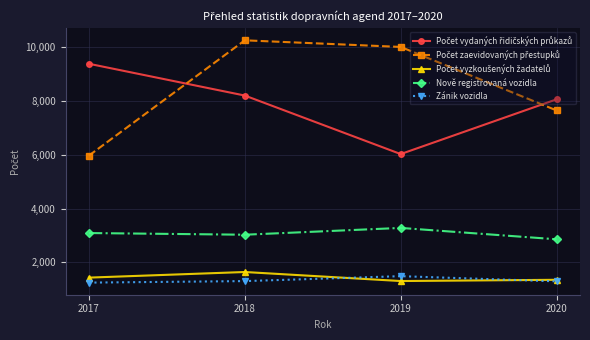

What is the minimum value for Nově registrovaná vozidla?

2859